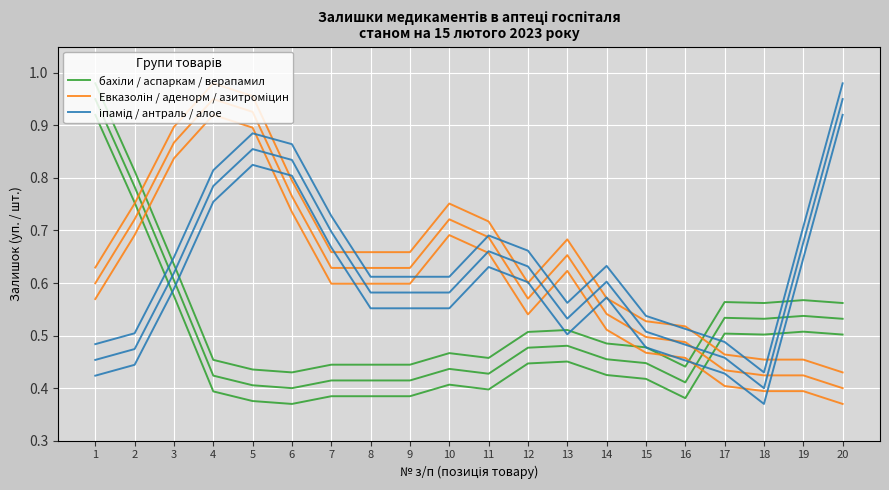

True or false: бахіли / аспаркам / верапамил has a value of 0.4 at 10.

True